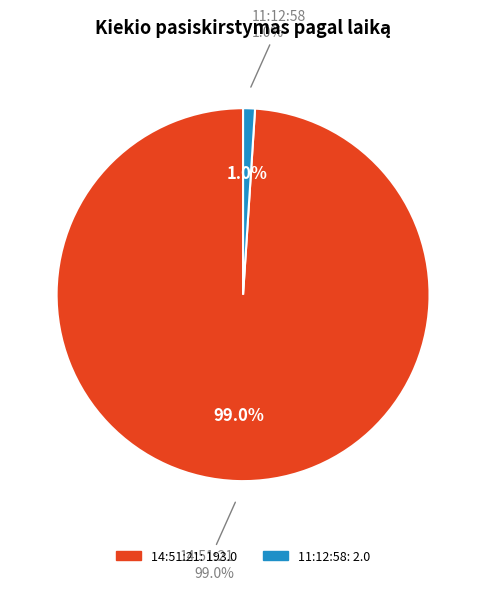

Combined, what portion of the pie is 11:12:58 and 14:51:21?

100.0%